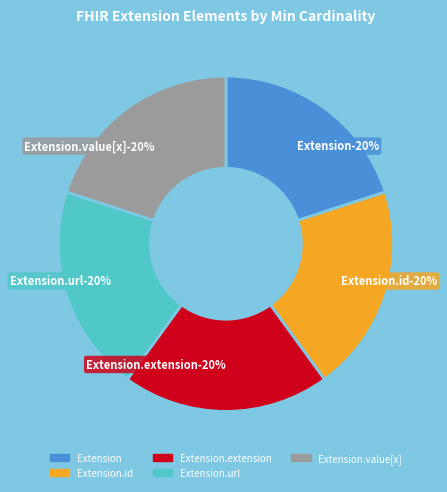

Is there any slice that represents more than half of the pie?

No